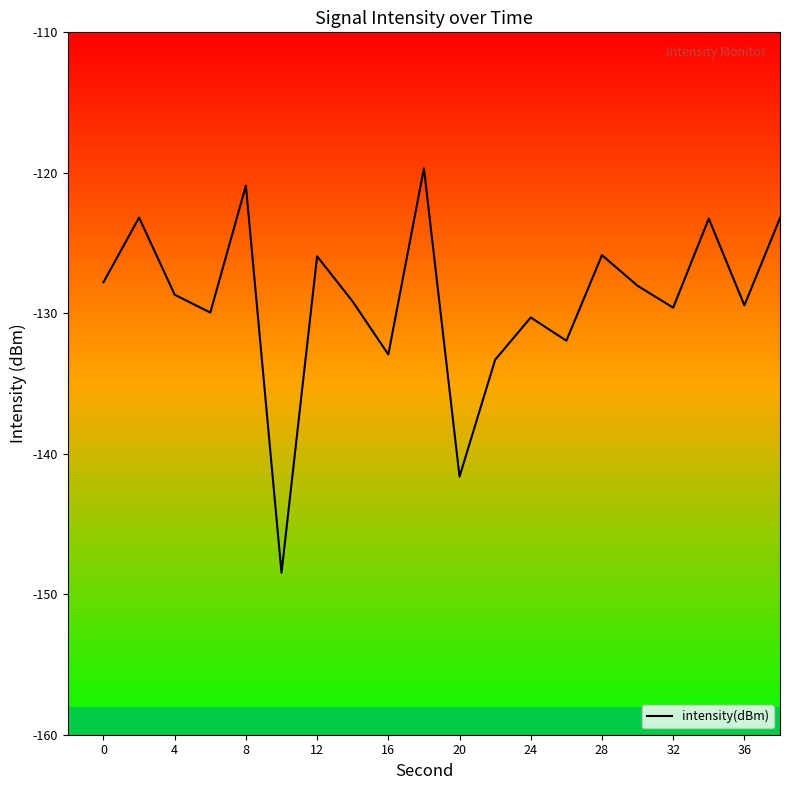

Is it true that intensity(dBm) equals -129.6 at 32?

True